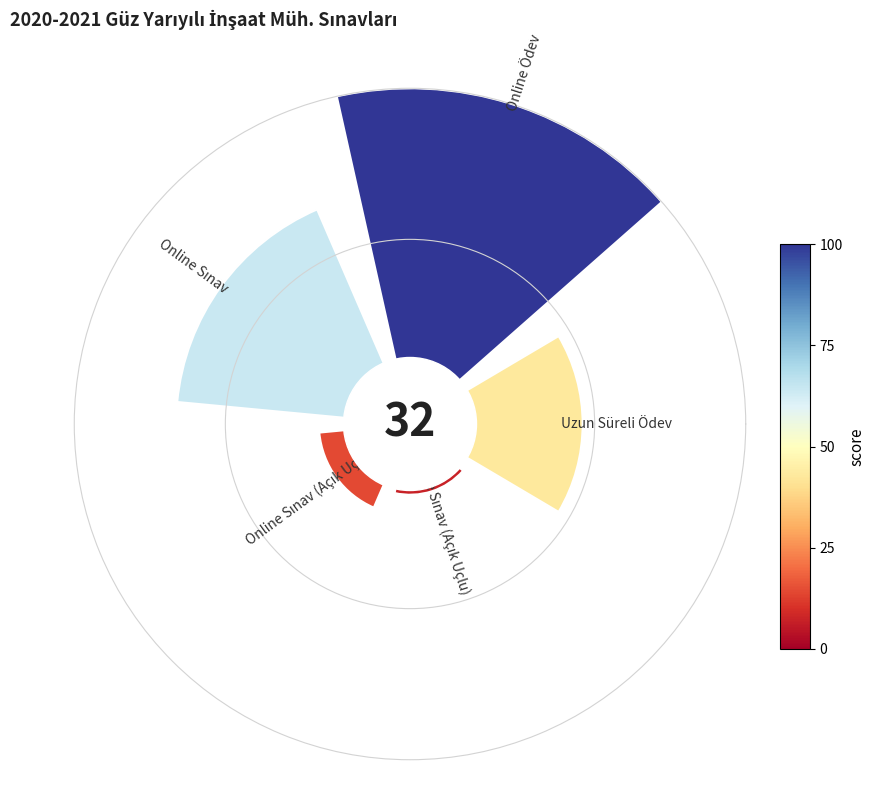

What percentage is the 0.6 slice, to the nearest percent?

6%